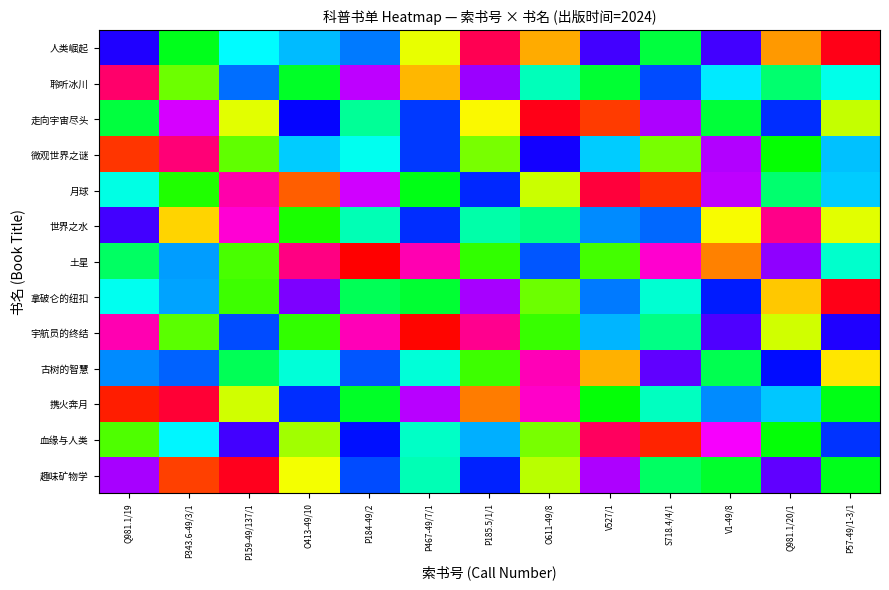

What is the difference between the highest and lowest values at P185.5/1/1?

136.7